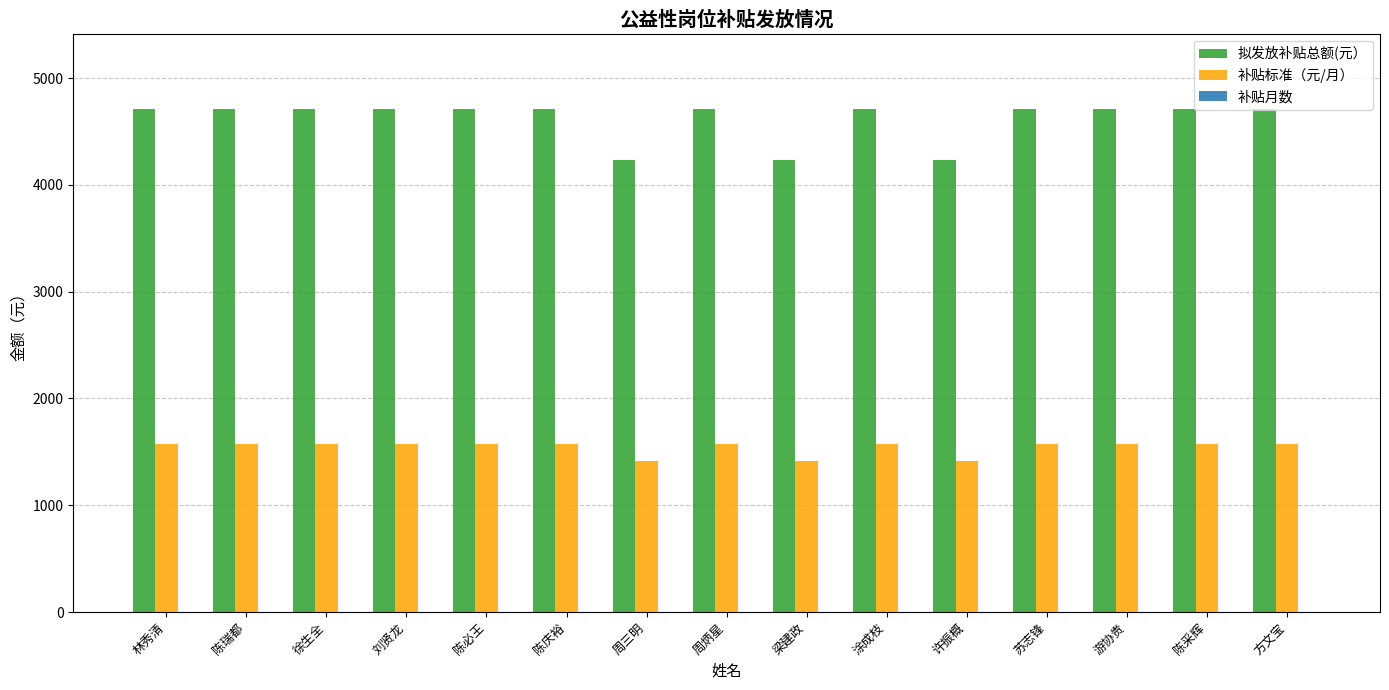

What is the sum of all 补贴标准（元/月） values?

23070